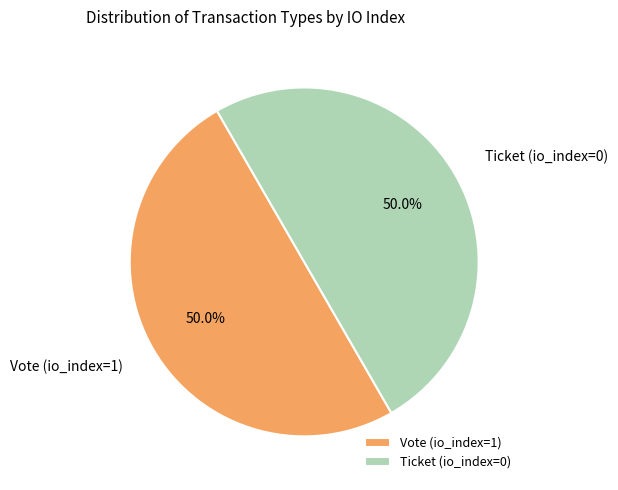

Approximately how many times larger is the value at Ticket (io_index=0) compared to Vote (io_index=1)?

1.0